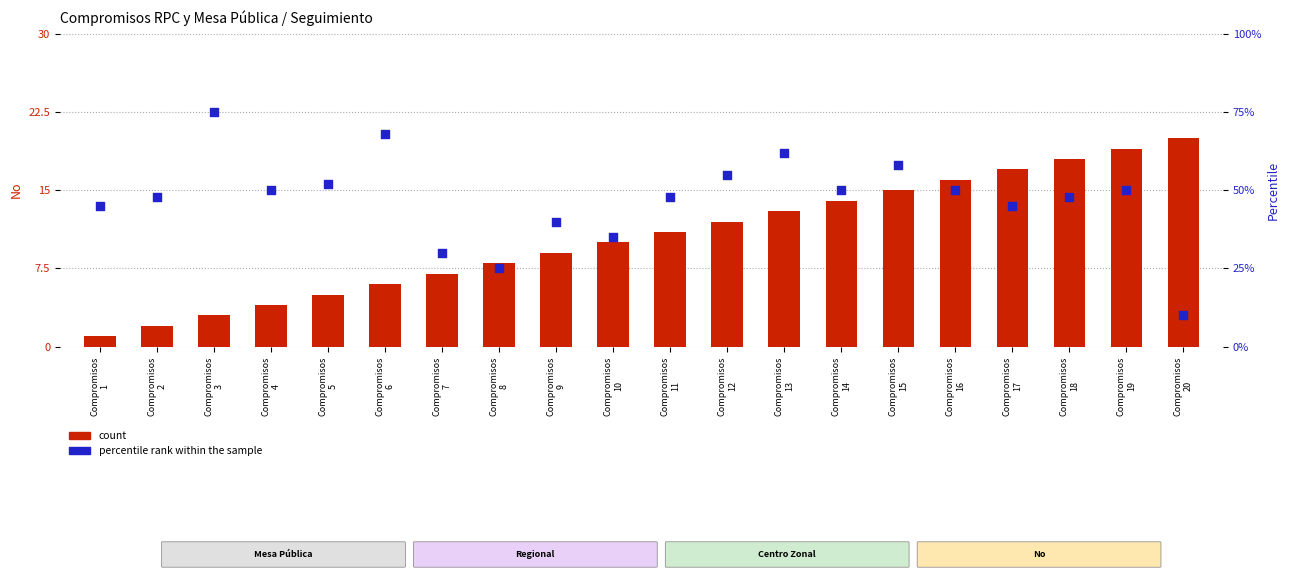

What are all the series names shown in the legend?

count, percentile rank within the sample